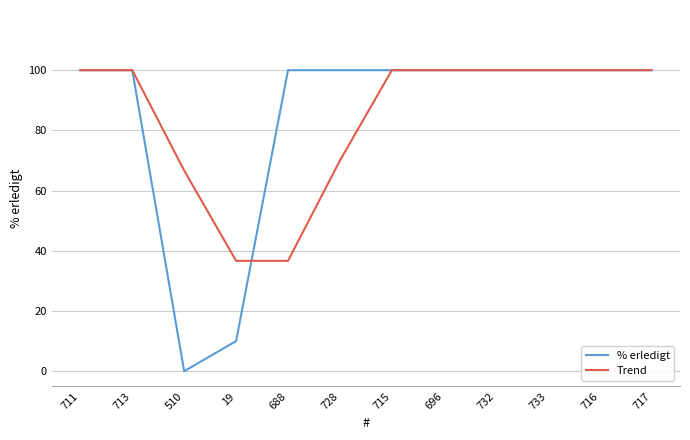

Which label corresponds to the smallest value in the chart?

510